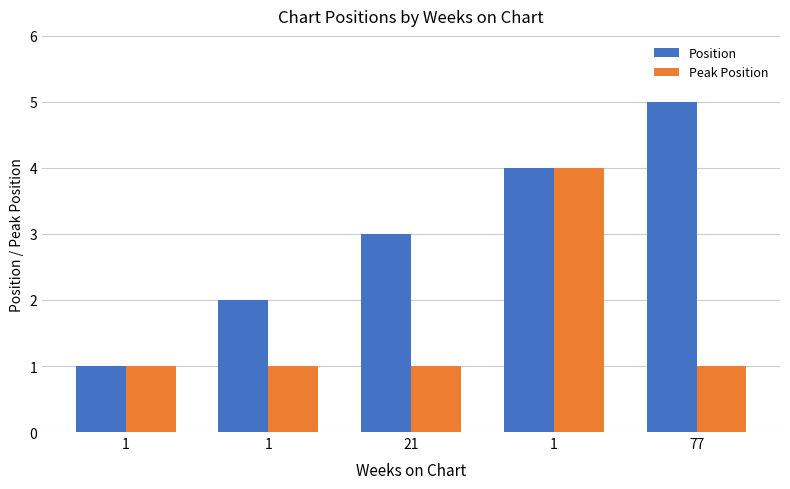

Are the bars grouped side by side (vs. stacked)?

Yes